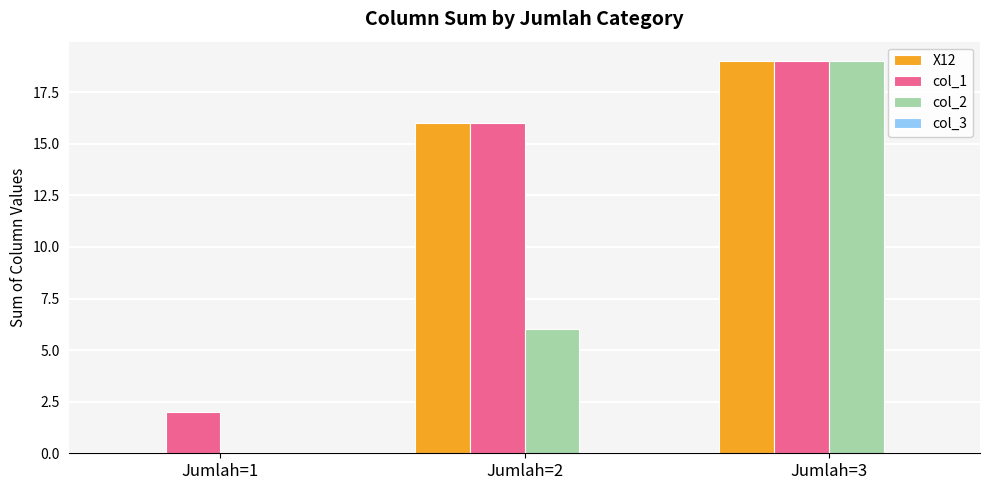

What is the spread (max minus min) of values at Jumlah=1?

2